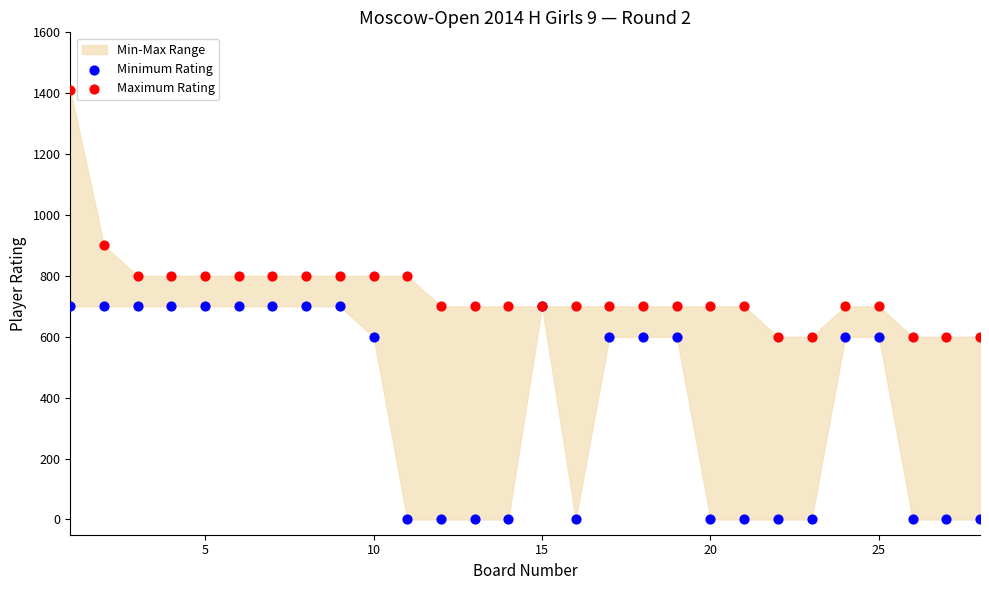

Which series contains the lowest Y value?

Minimum Rating